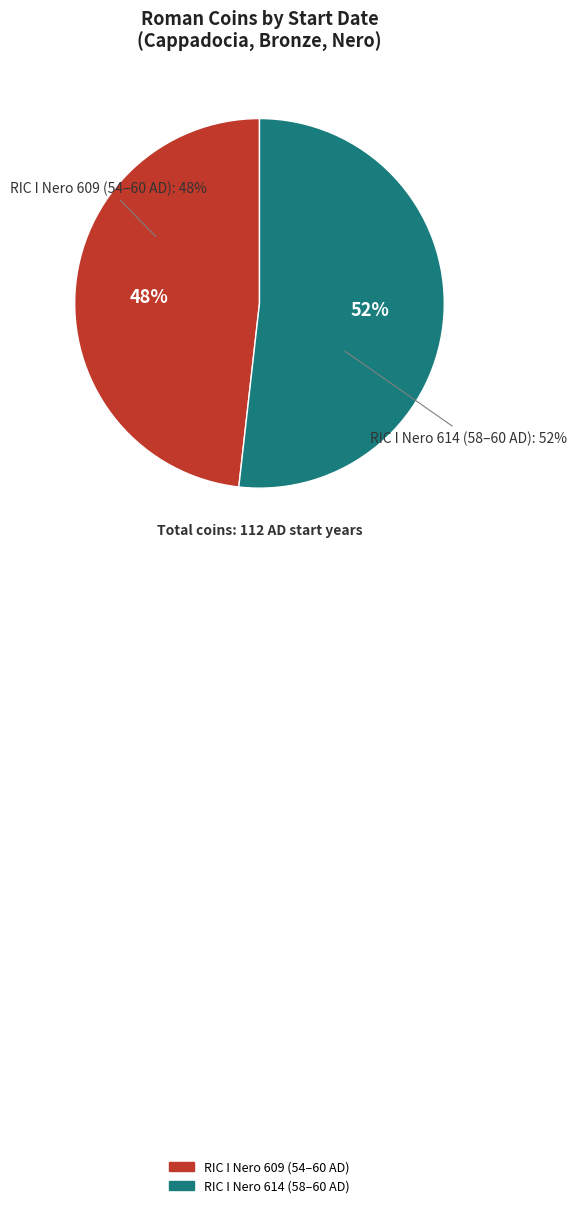

To the nearest percent, what portion does Нерон (ric.1(2).ner.609) represent?

48%